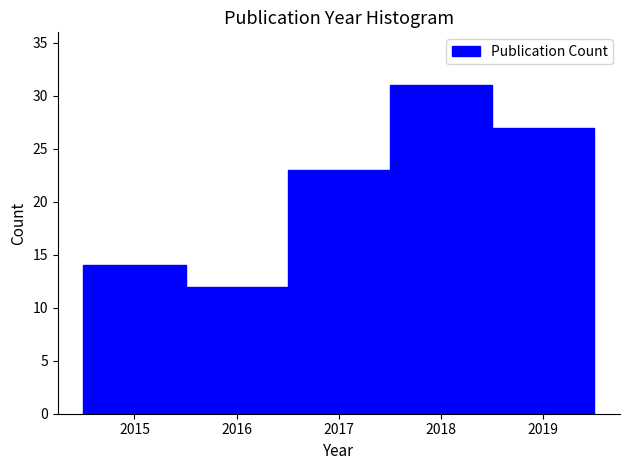

Reading left to right, transcribe this chart: for each bar, give the range it covers on the x-axis and its height. The values are not printed on the chart, so give them approximately, as read against the axis.

2014.5 to 2015.5: 14
2015.5 to 2016.5: 12
2016.5 to 2017.5: 23
2017.5 to 2018.5: 31
2018.5 to 2019.5: 27